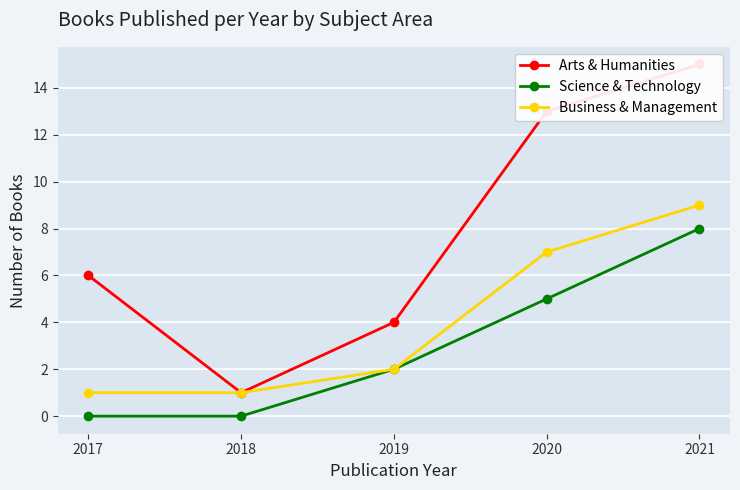

Rank the series by their average value, from lowest to highest.

Science & Technology, Business & Management, Arts & Humanities